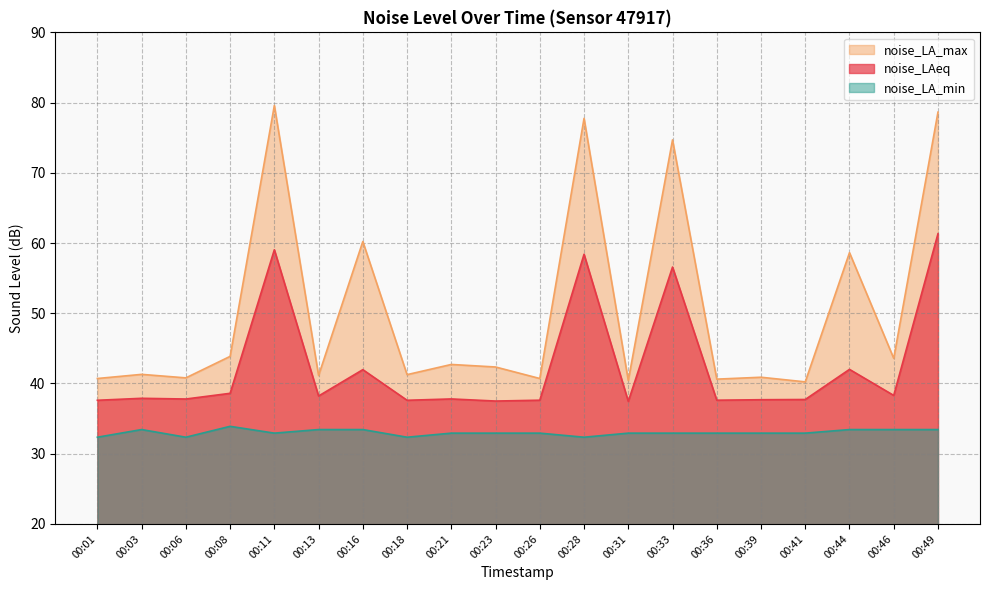

True or false: noise_LA_min and noise_LA_max intersect in this chart.

False